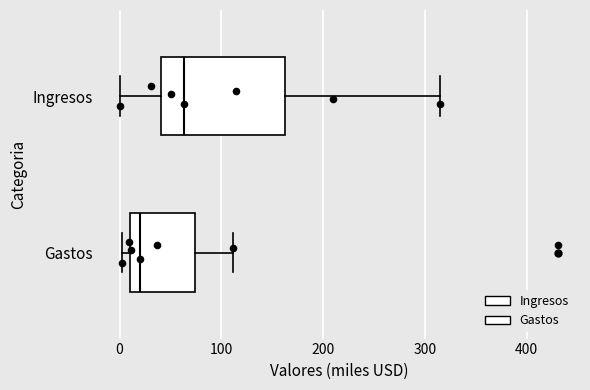

Reading bottom to top, transcribe this box plot: for each box, give where its median line is, the range the box spans, and where its two whiskers end, as read against the x-axis. The values are not printed on the chart, so give them approximately, as read against the axis.

Gastos: median 20, box 10 to 70, whiskers 0 to 110
Ingresos: median 60, box 40 to 160, whiskers 0 to 310